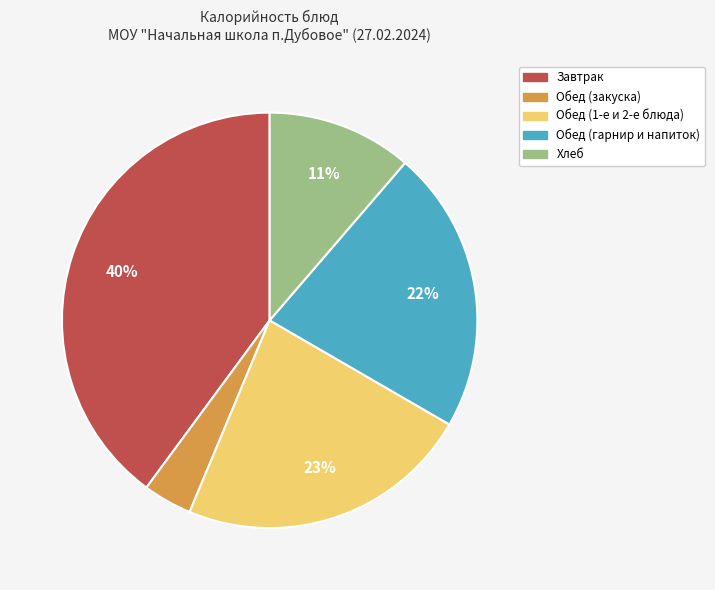

How many segments does this pie chart have?

5